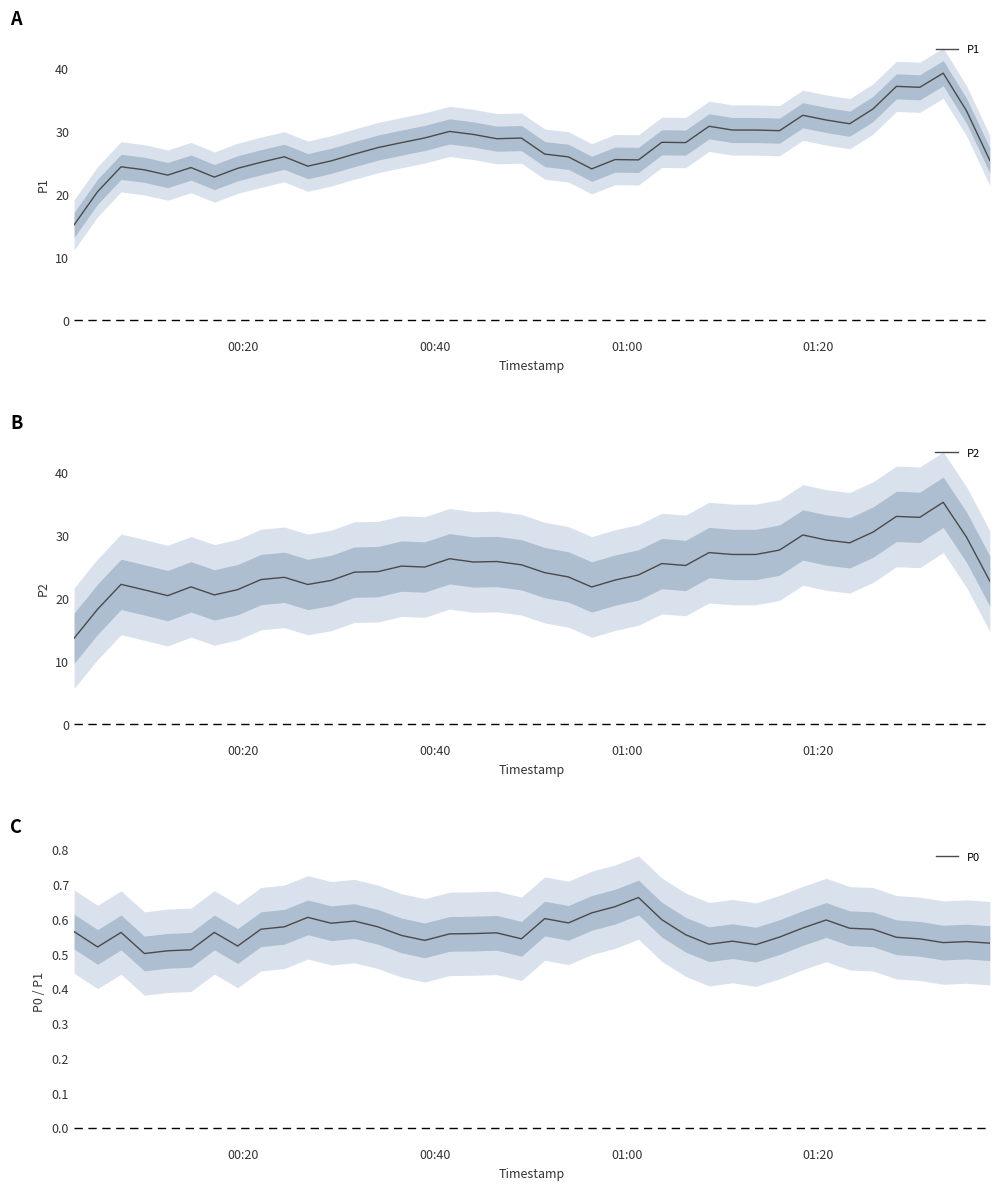

What is the maximum value for P1?

39.3